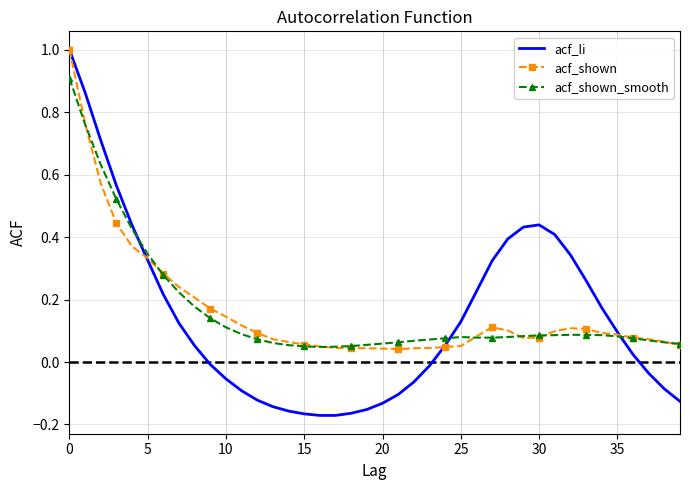

What is the highest value of the acf_shown series?

1.0